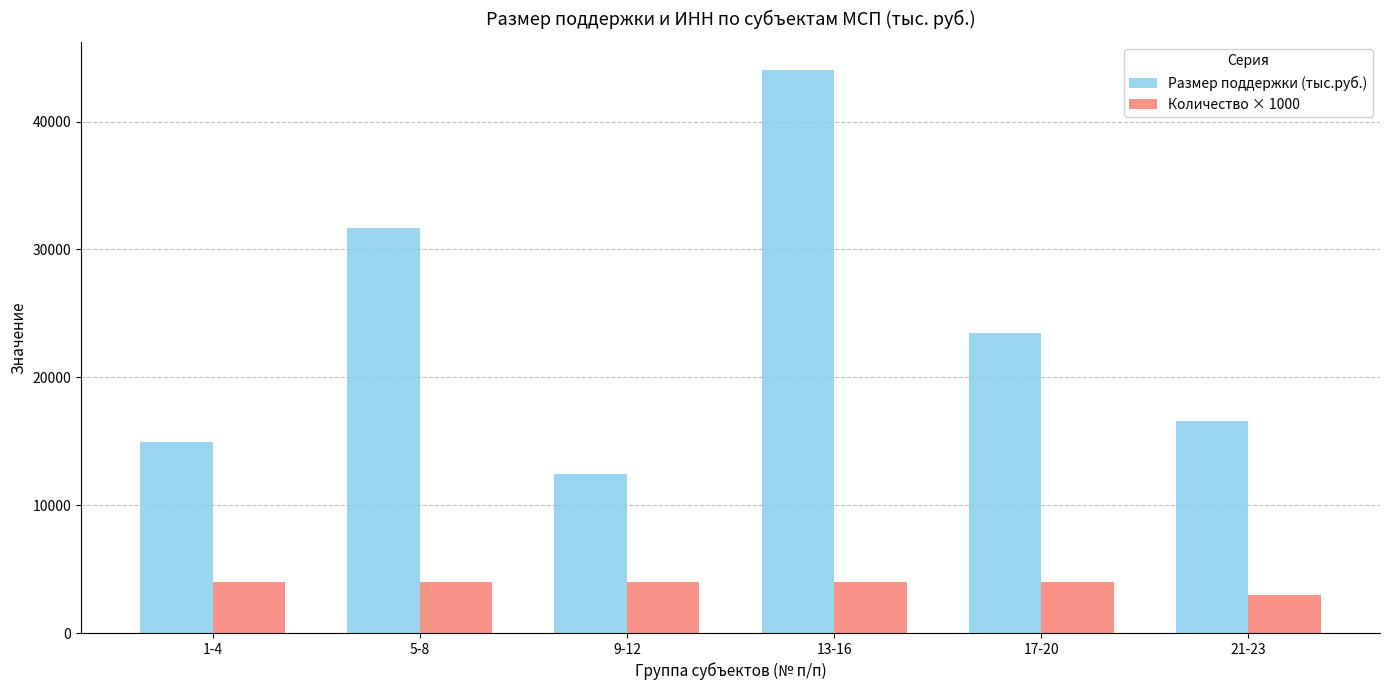

True or false: Количество × 1000 has a value of 4000.0 at 9-12.

True